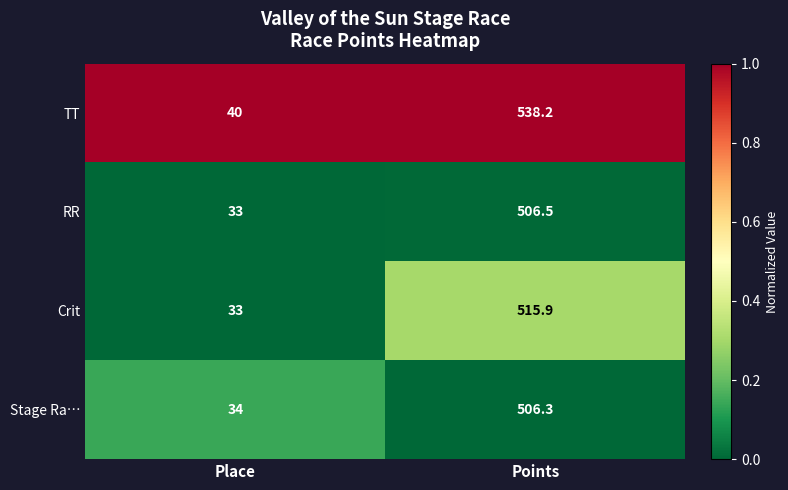

Reading left to right, what are all the values shown in this chart?

TT: 40.0	538.2
RR: 33.0	506.5
Crit: 33.0	515.9
Stage Ra…: 34.0	506.3